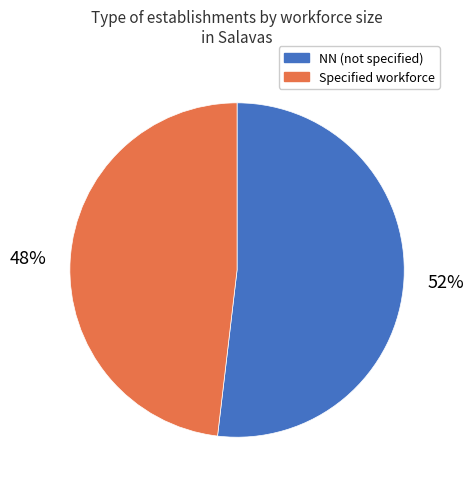

Does any single category account for the majority?

Yes